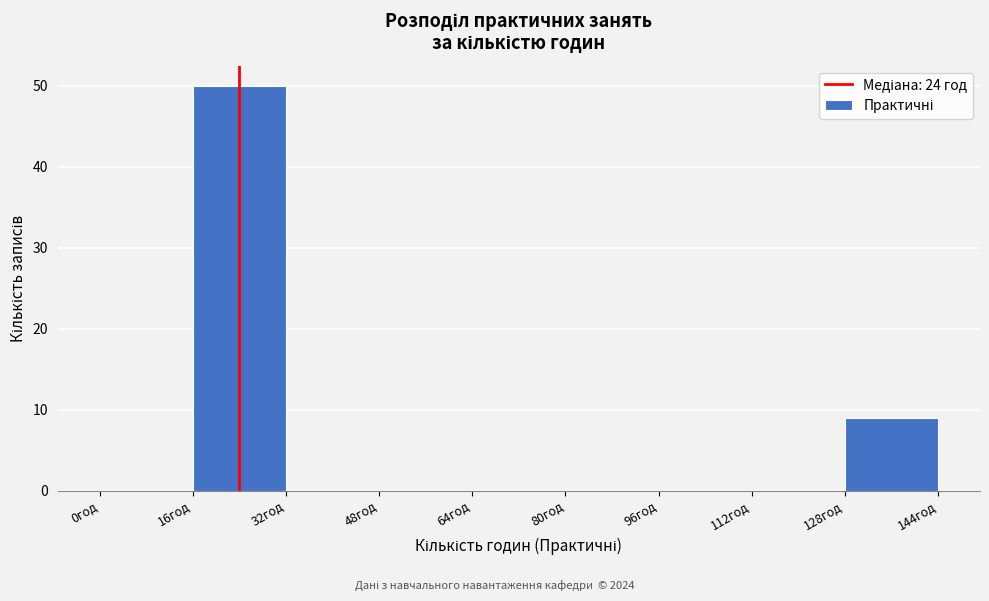

What is the height of the bar covering 16 to 32 on the x-axis? The values are not printed on the chart, so give them approximately, as read against the axis.

50